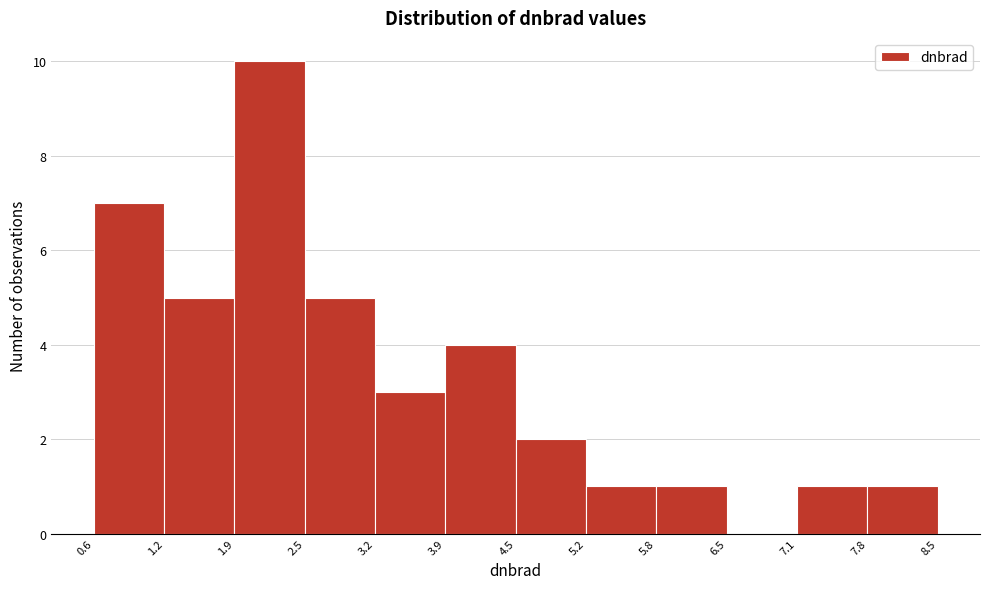

Which range on the x-axis has the tallest bar?

1.9 to 2.5